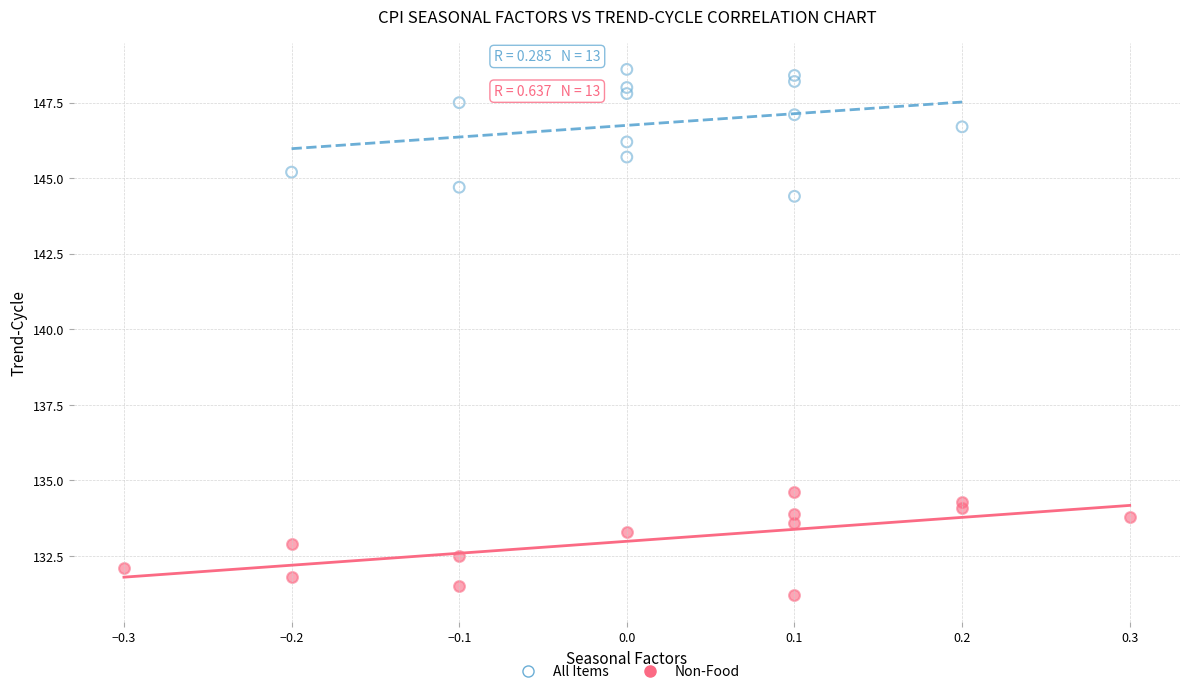

Which series contains the highest Y value?

All Items